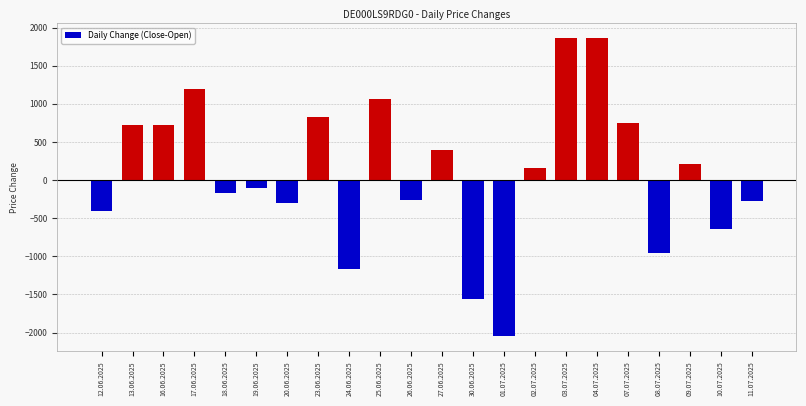

What is the change in value from 13.06.2025 to 25.06.2025?

+338